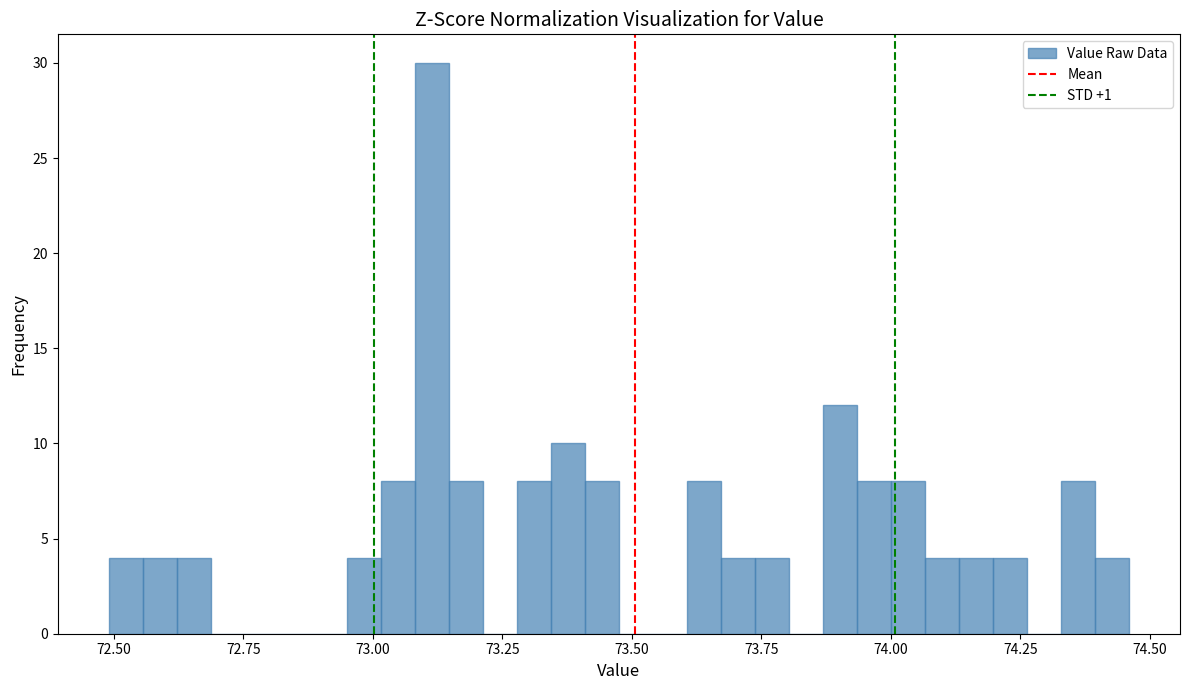

Around what value on the x-axis is the tallest bar? Give the approximate position of its centre, as read against the axis.

73.10